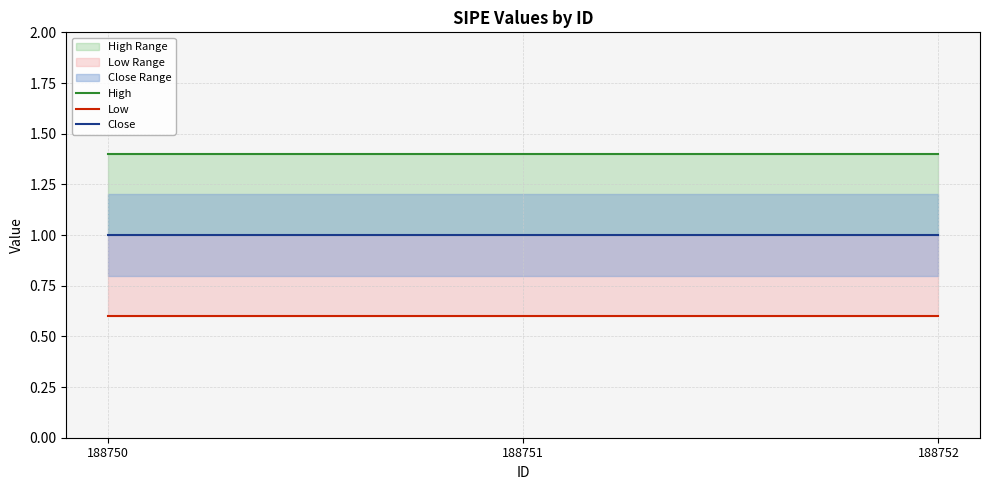

Which series changed the most between 188750 and 188752?

High